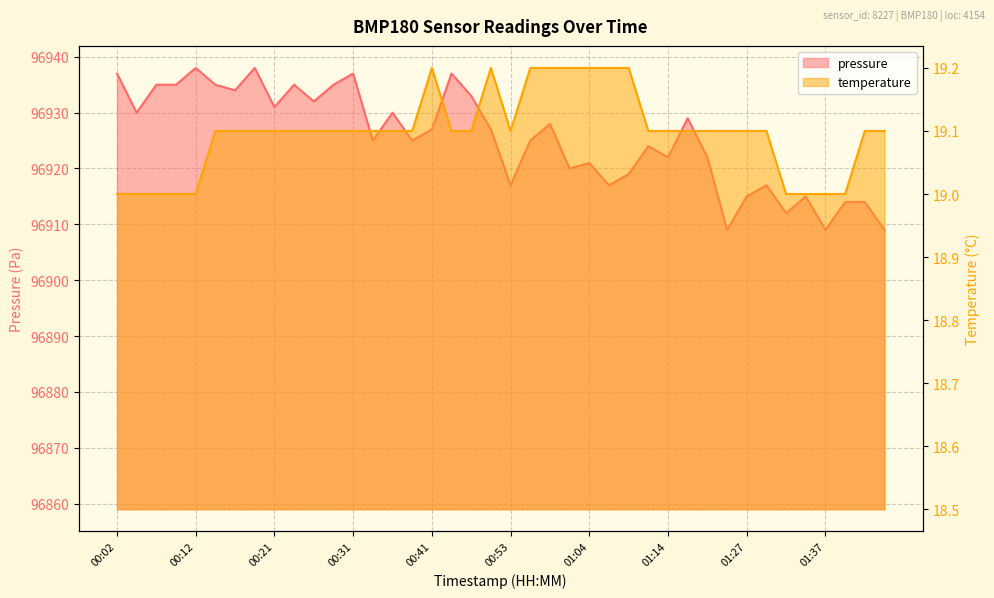

At which label is temperature closest to 19?

00:02